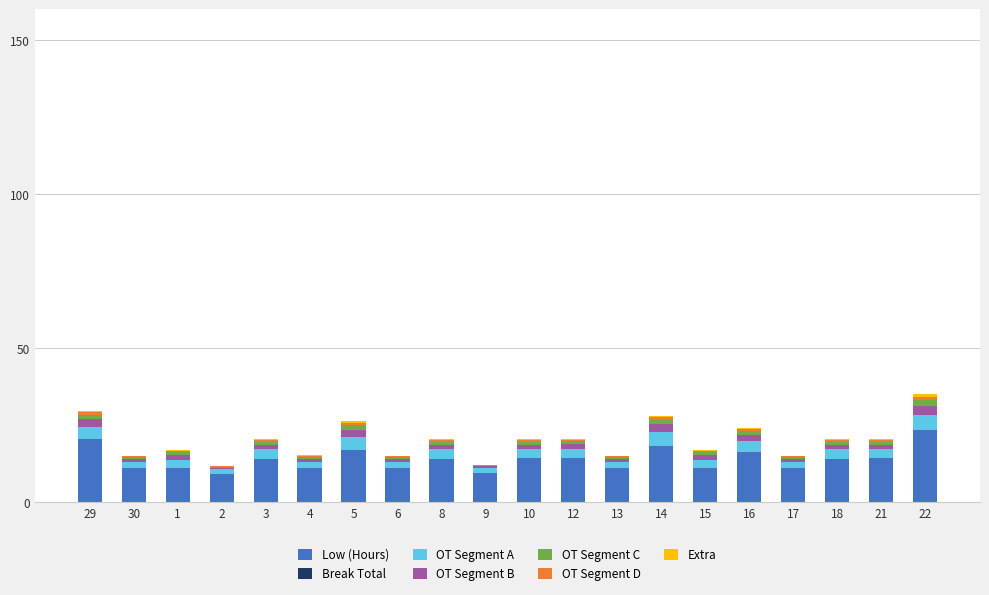

What is the maximum value for Low (Hours)?

23.3